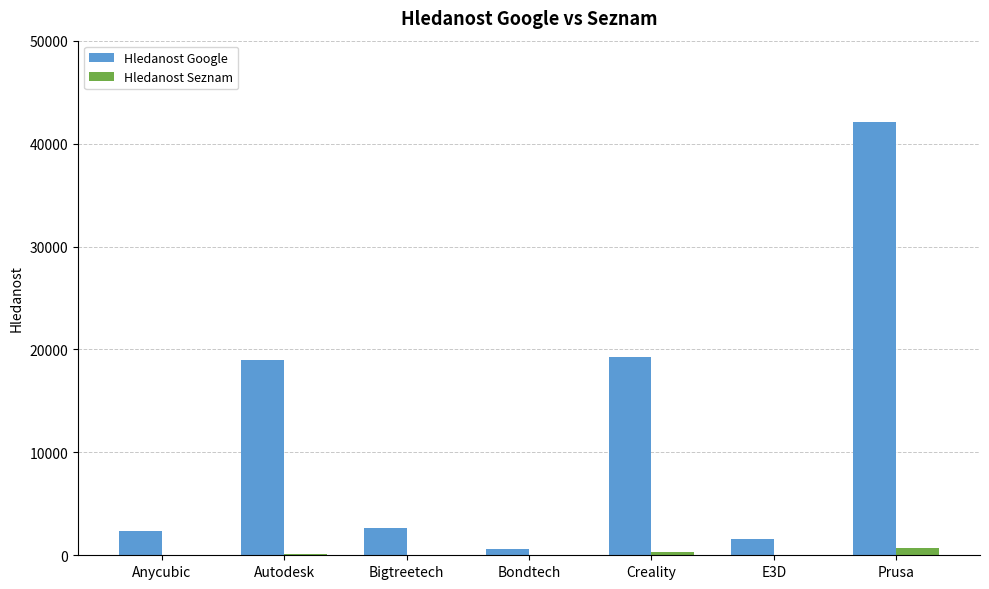

Are the bars grouped side by side (vs. stacked)?

Yes